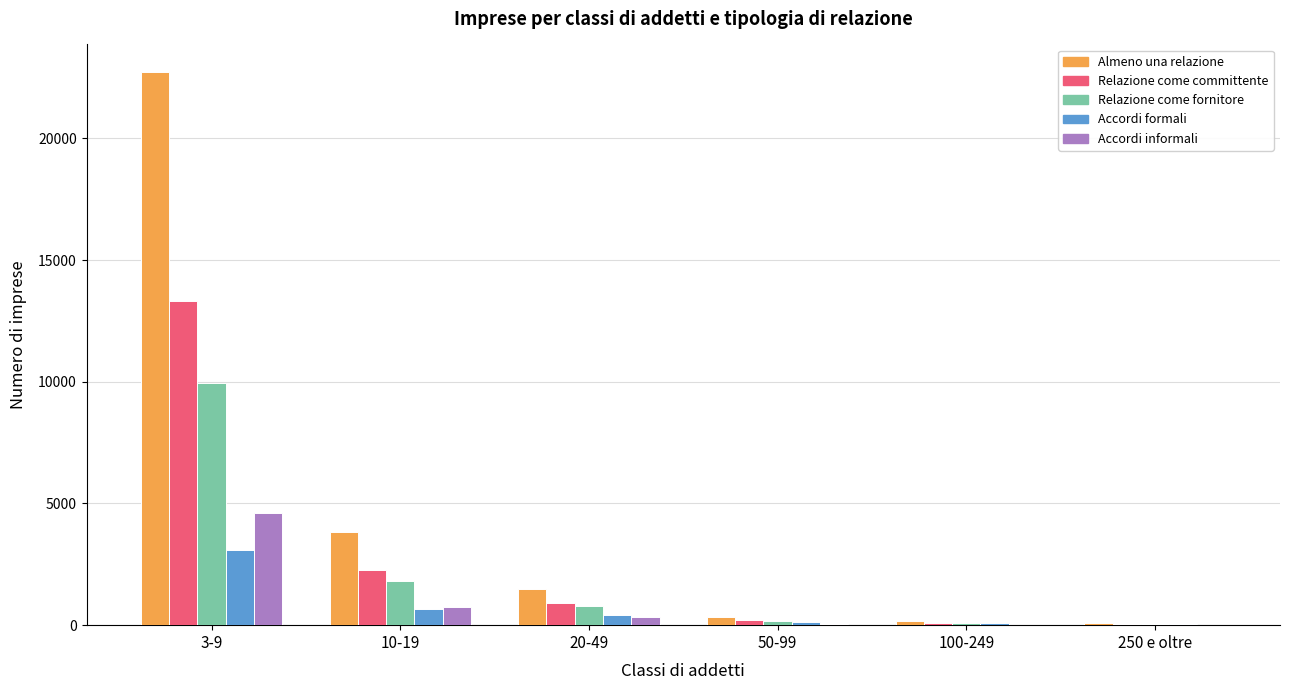

At which category is the sum across all series the highest?

3-9